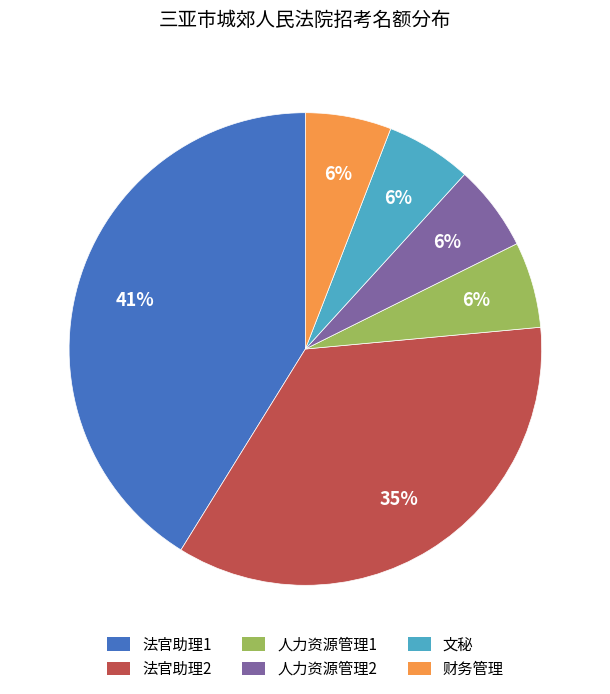

What is the ratio of the value at 人力资源管理2 to the value at 人力资源管理1?

1.0